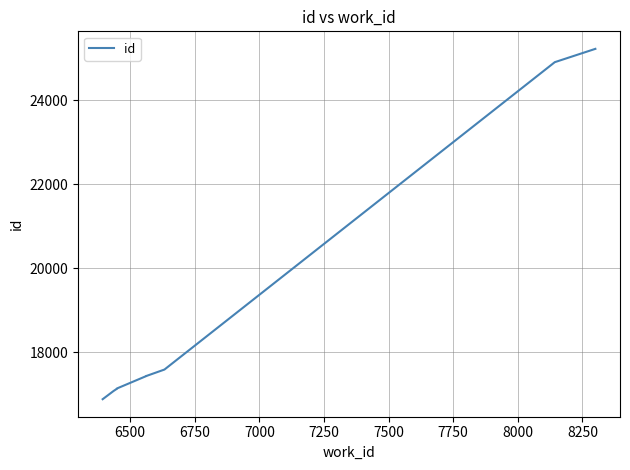

How many lines are shown in the chart?

1